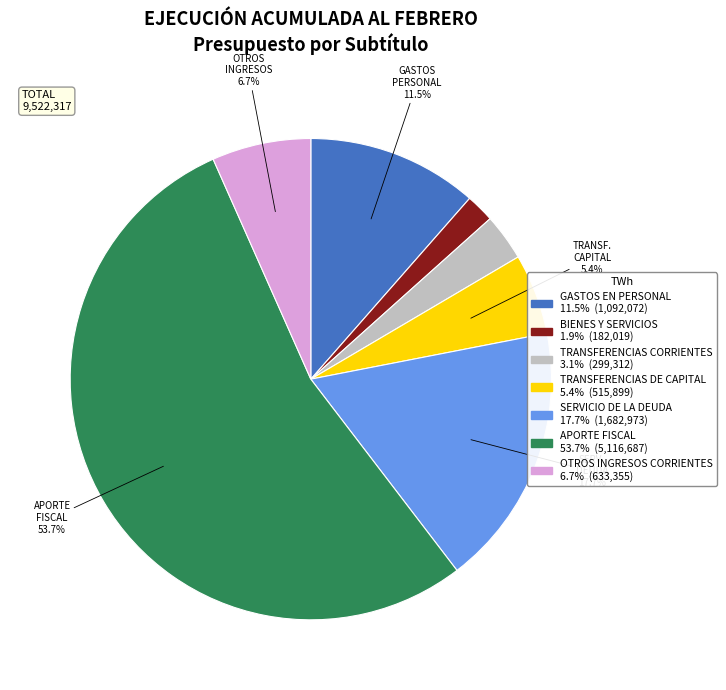

Does any single category account for the majority?

Yes